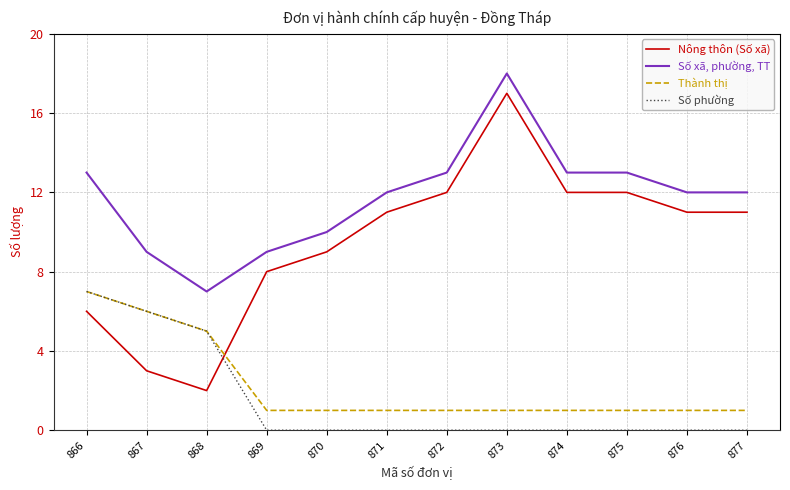

Reading left to right, transcribe all the data shown in this chart.

Nông thôn (Số xã): 866=6	867=3	868=2	869=8	870=9	871=11	872=12	873=17	874=12	875=12	876=11	877=11
Số xã, phường, TT: 866=13	867=9	868=7	869=9	870=10	871=12	872=13	873=18	874=13	875=13	876=12	877=12
Thành thị: 866=7	867=6	868=5	869=1	870=1	871=1	872=1	873=1	874=1	875=1	876=1	877=1
Số phường: 866=7	867=6	868=5	869=0	870=0	871=0	872=0	873=0	874=0	875=0	876=0	877=0